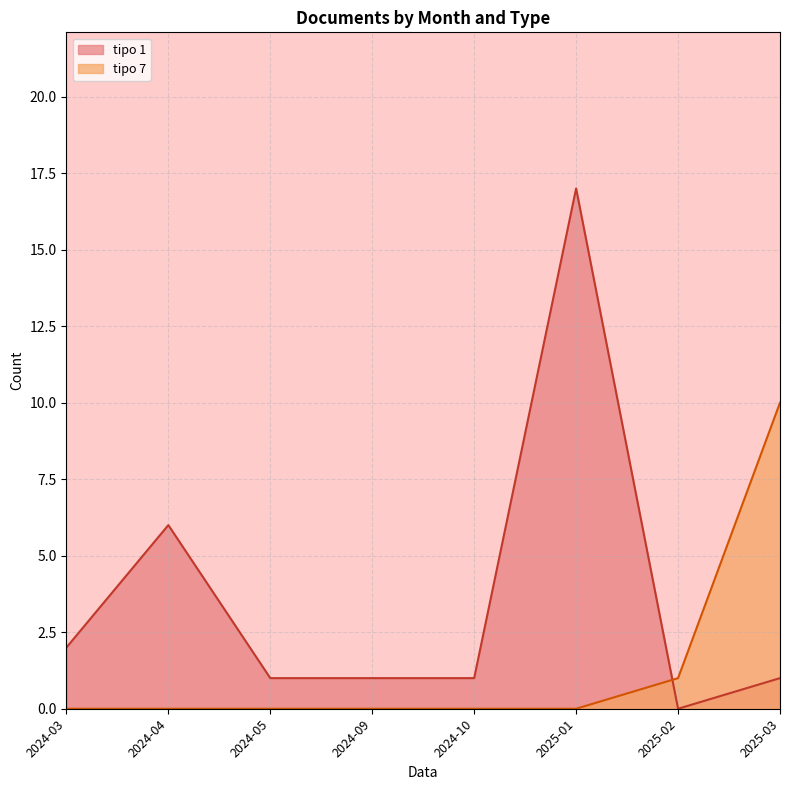

What is the difference between the maximum and minimum values in the tipo 7 series?

10